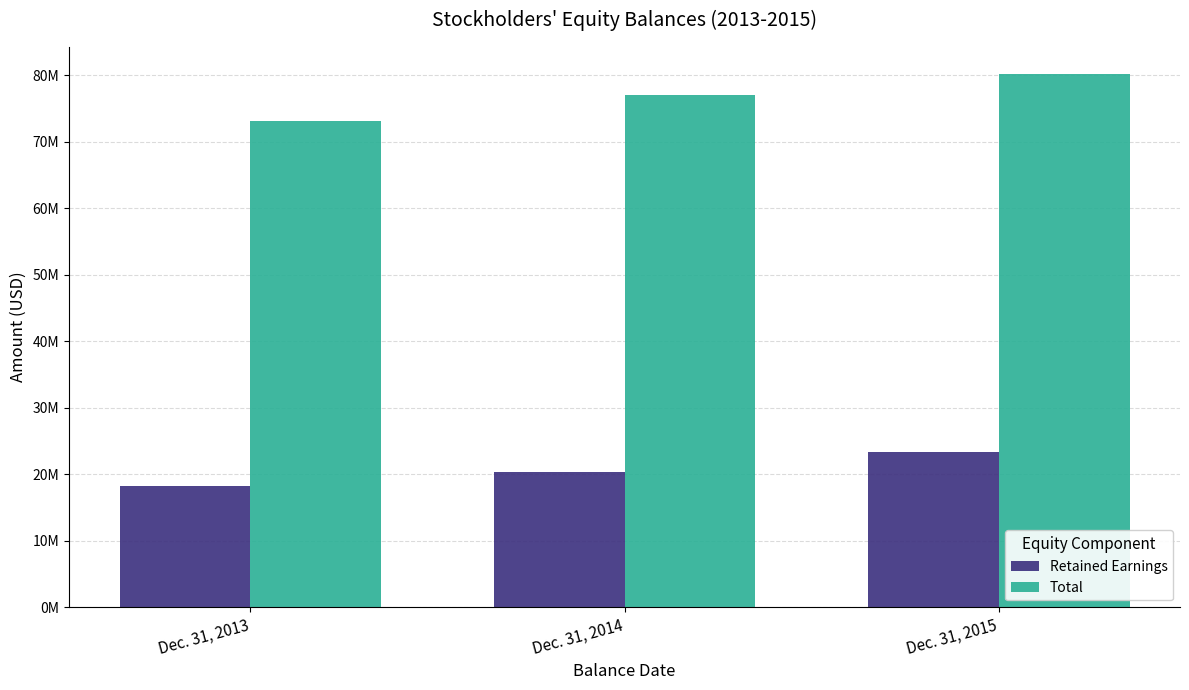

Which has a higher value, Dec. 31, 2013 or Dec. 31, 2015?

Dec. 31, 2015